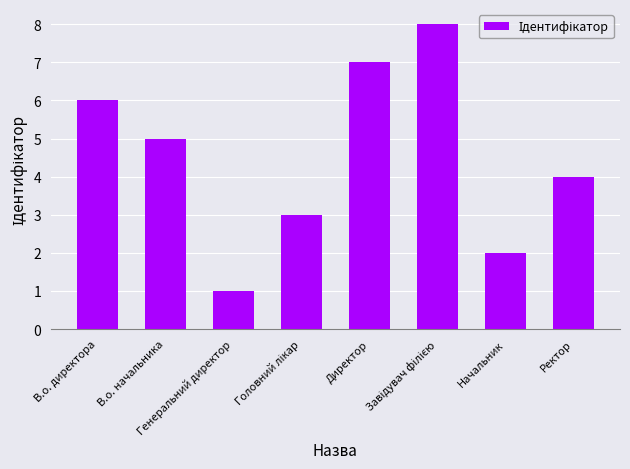

What is the sum of all values?

36